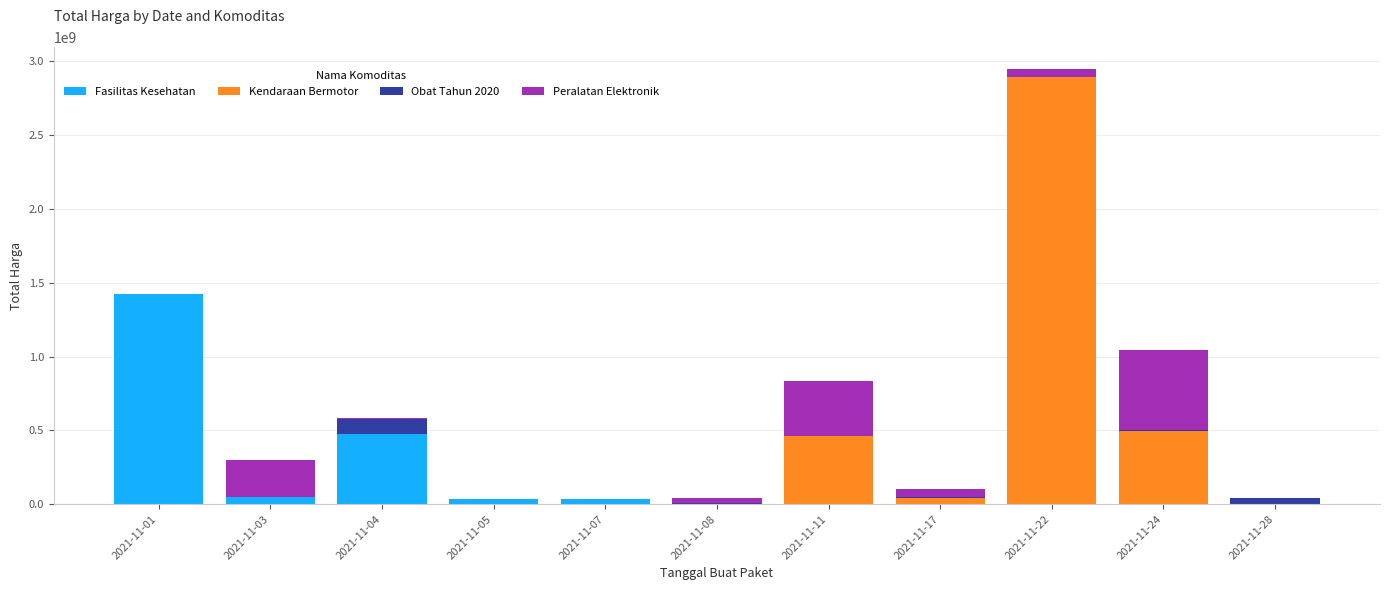

What is the highest value of the Fasilitas Kesehatan series?

1425867900